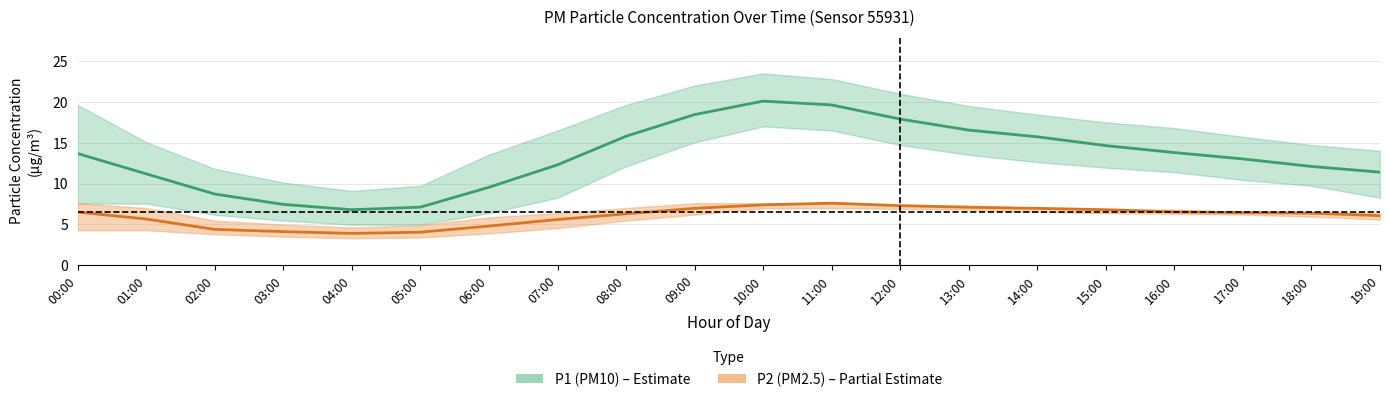

List the series in order of their overall mean, highest first.

P1 mean, P2 mean